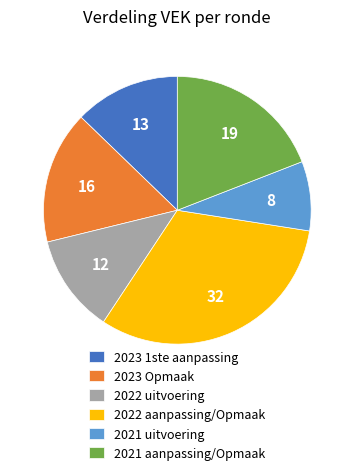

Rank the categories by value from lowest to highest.

2021 uitvoering, 2022 uitvoering, 2023 1ste aanpassing, 2023 Opmaak, 2021 aanpassing/Opmaak, 2022 aanpassing/Opmaak